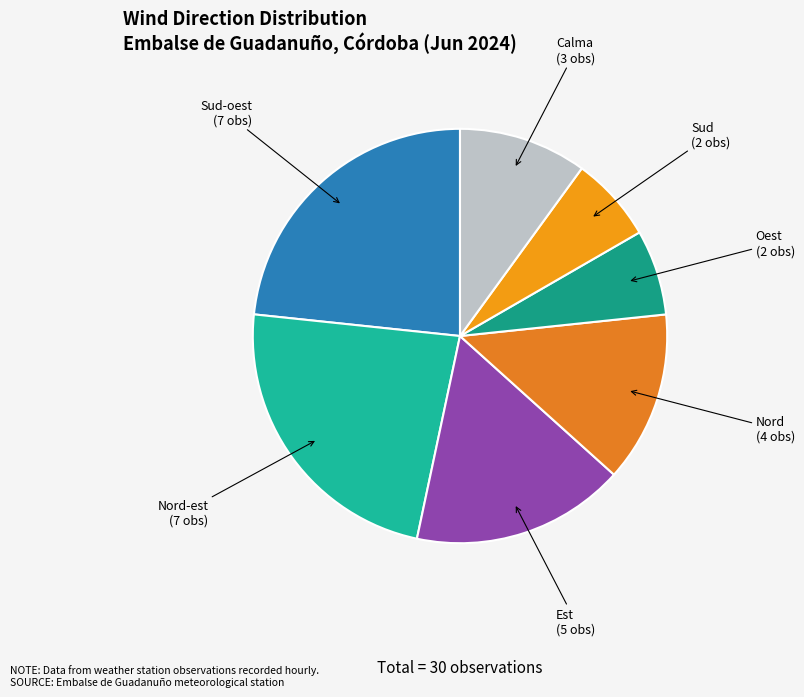

Does Sud-oest represent more than half of the total?

No